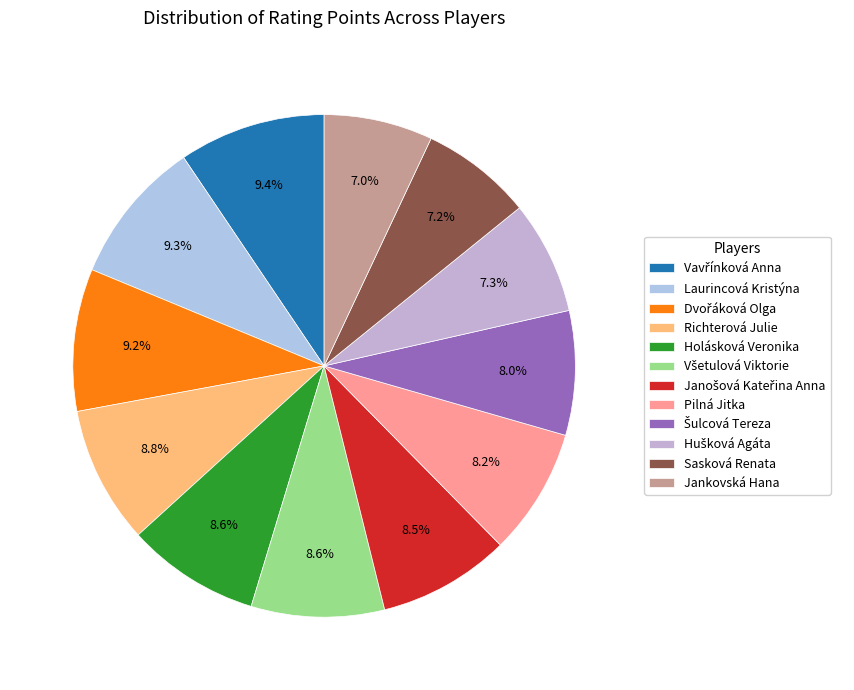

What is the change in value from Dvořáková Olga to Pilná Jitka?

-170